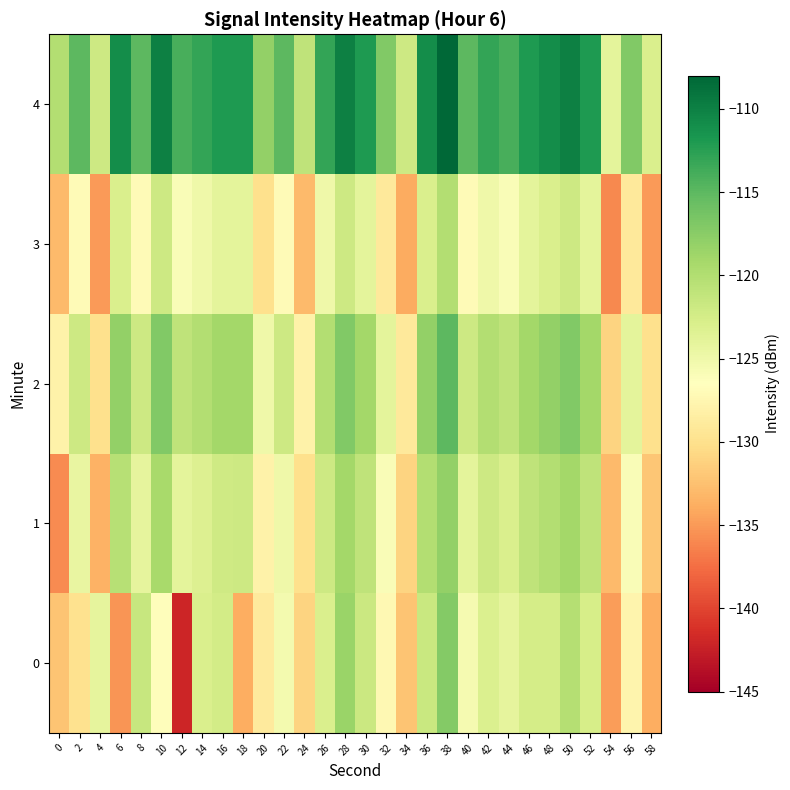

What is the spread (max minus min) of values at 16?

12.0